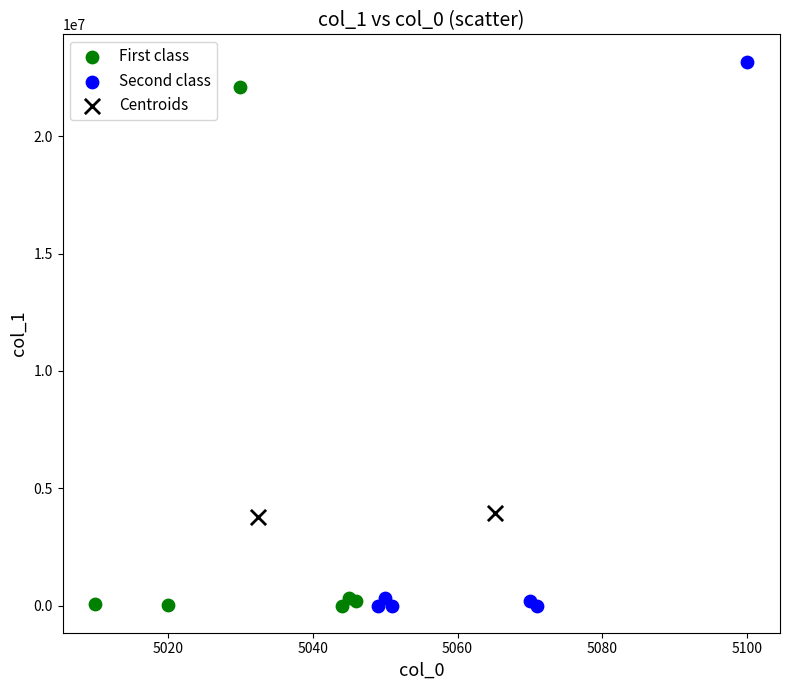

Which series has the widest spread of Y values?

Second class